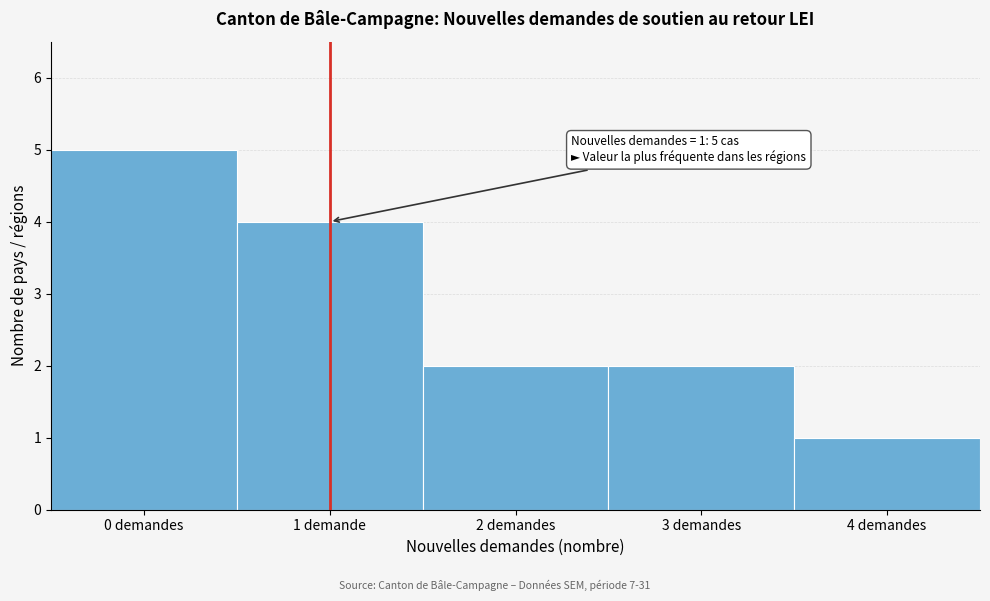

Reading left to right, extract all data points from this chart.

5	4	2	2	1